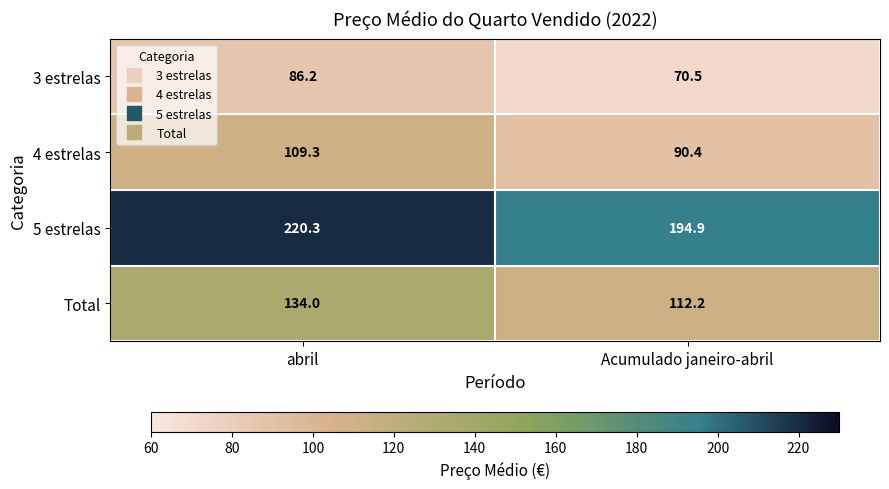

What is the difference between the 4 estrelas values at Acumulado janeiro-abril and abril?

18.9